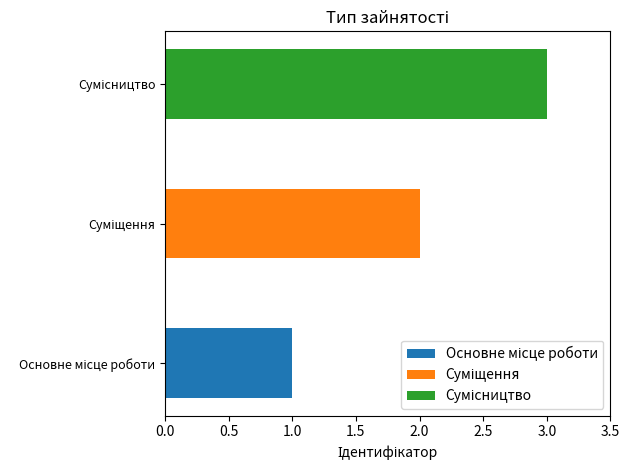

What is the sum of all values?

6